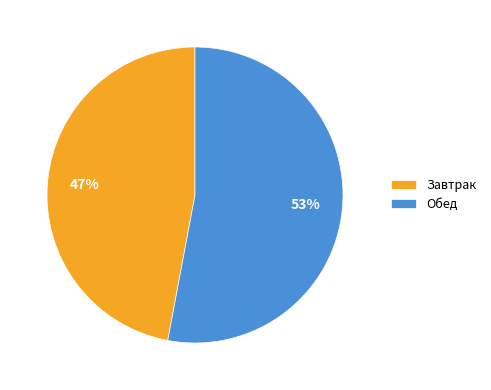

How many segments does this pie chart have?

2